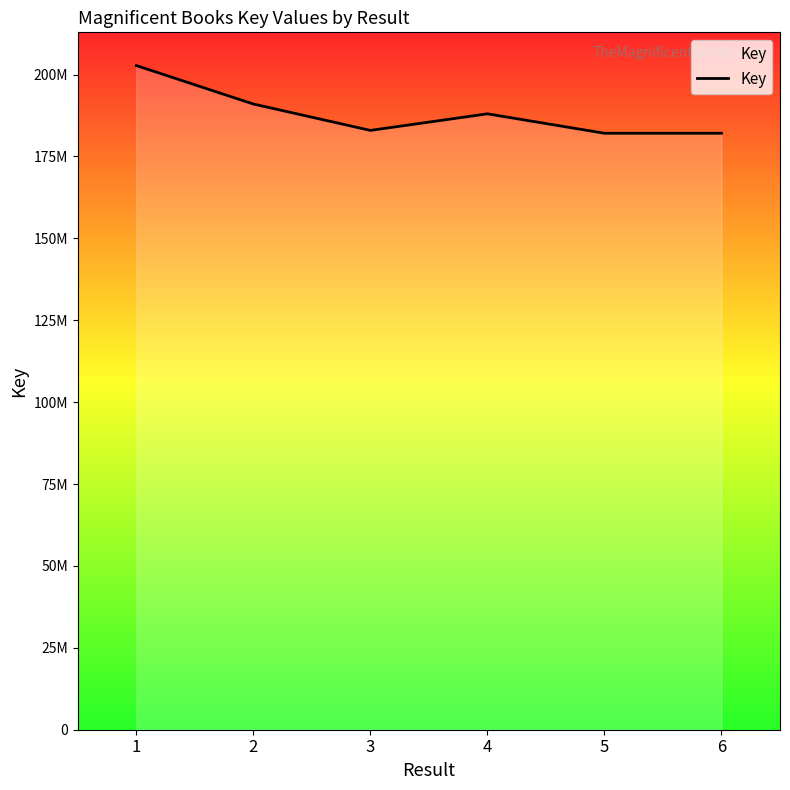

What is the sum of all values?

1128897116